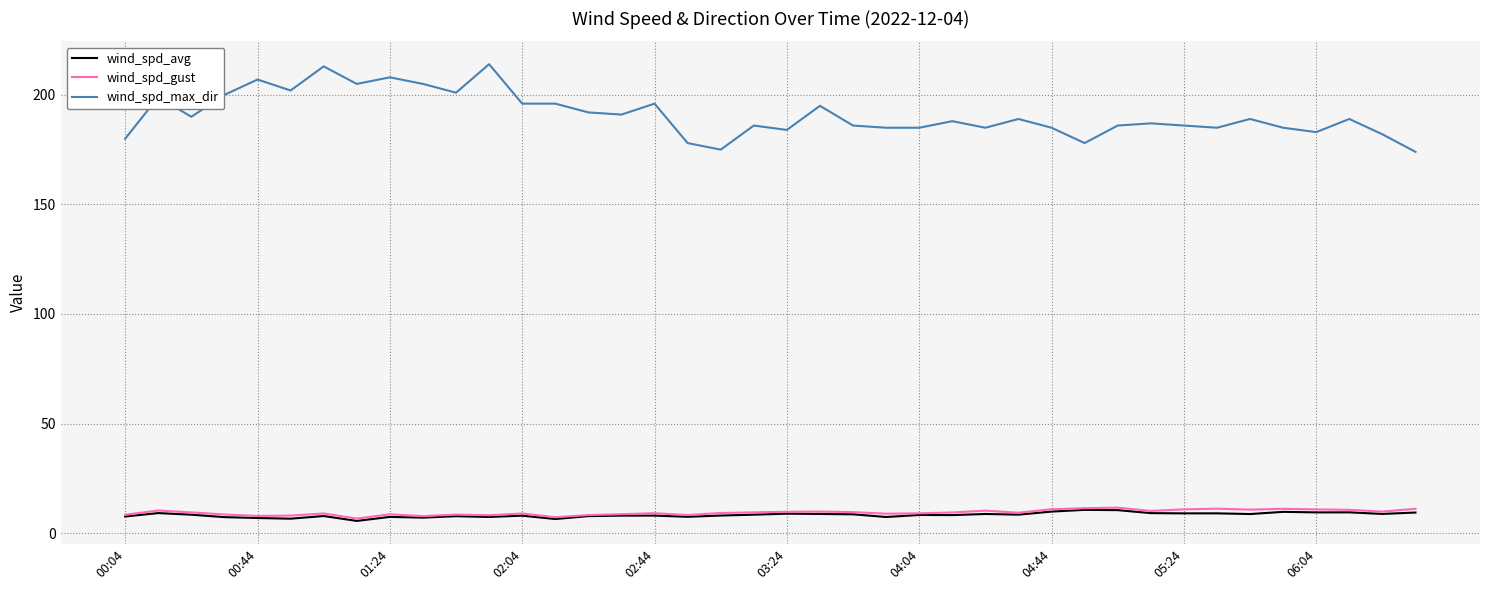

Which series has the largest total across all categories?

wind_spd_max_dir